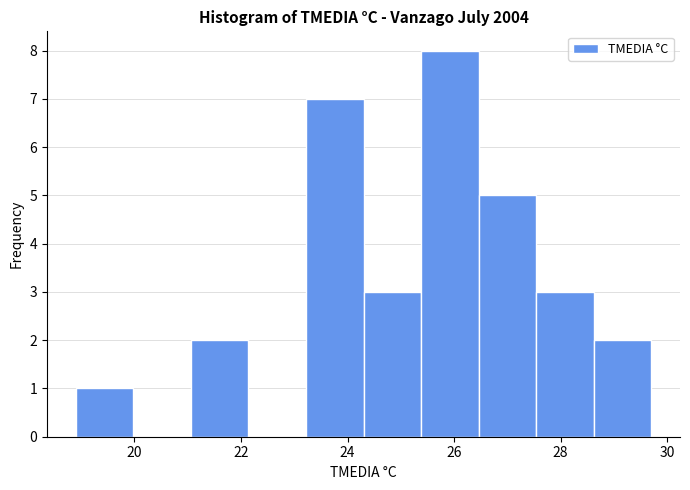

Over which range of the x-axis is the bar tallest?

25.38 to 26.46